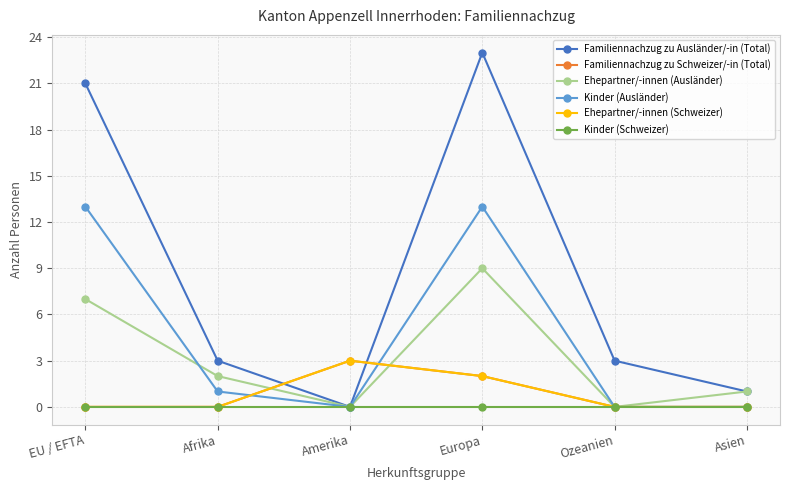

Does the chart have visible grid lines?

Yes